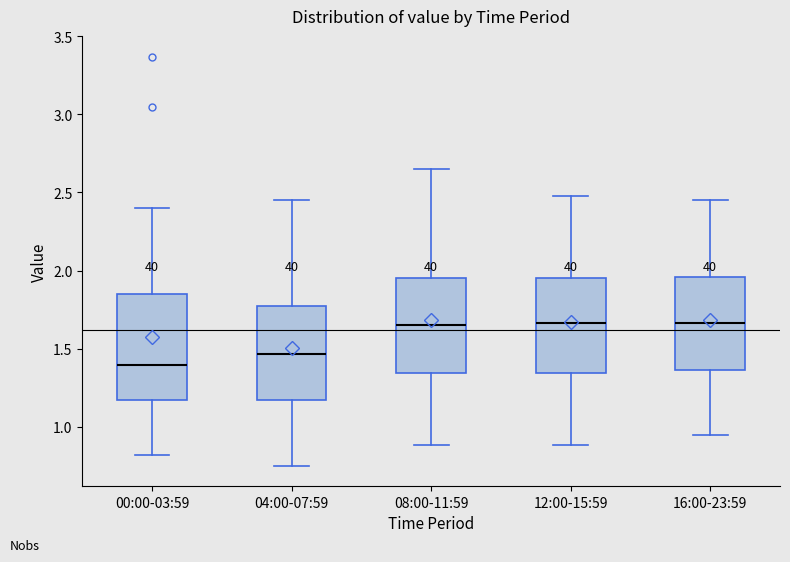

Which box is the tallest, from its lower edge to its upper edge?

00:00-03:59